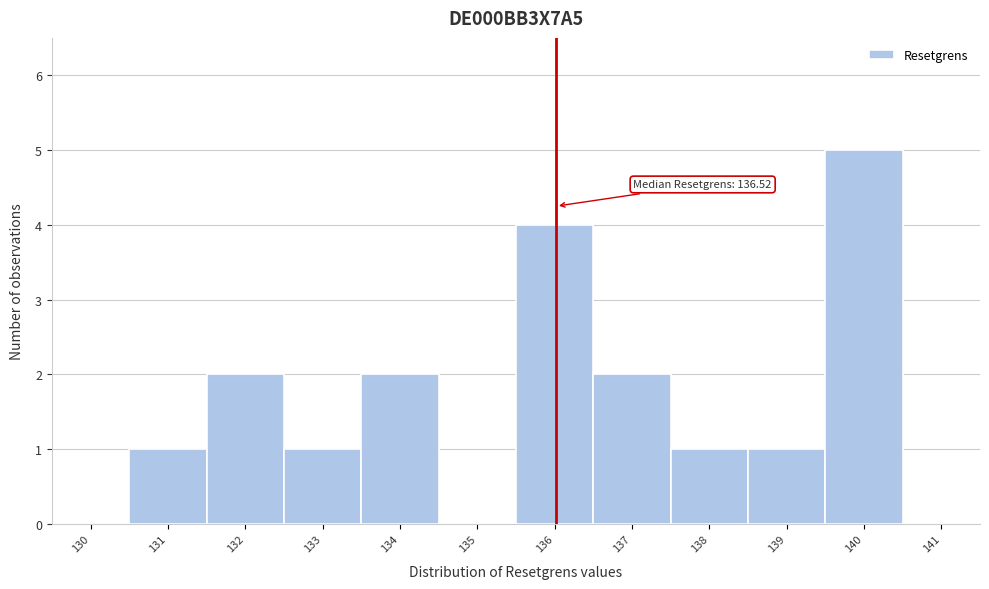

Reading left to right, extract all data points from this chart.

130=0	131=1	132=2	133=1	134=2	135=0	136=4	137=2	138=1	139=1	140=5	141=0